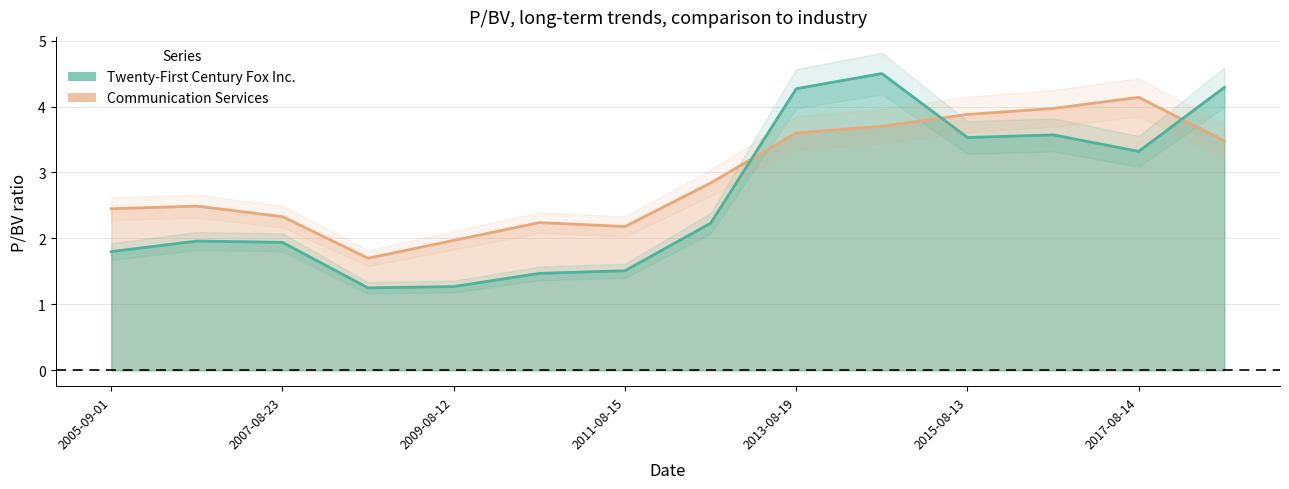

Where does the Communication Services series first go above 2?

2005-09-01